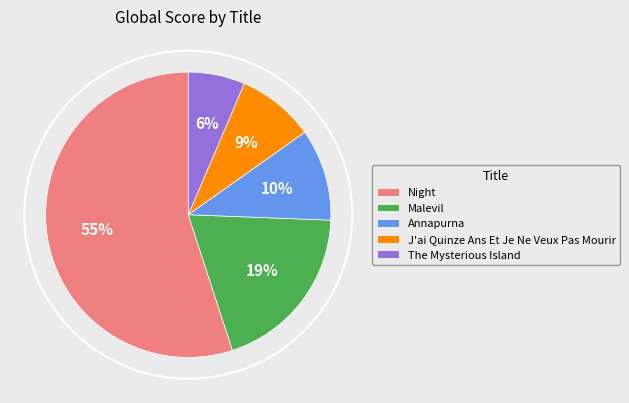

To the nearest percent, what is the difference between the The Mysterious Island and Malevil slice percentages?

13%